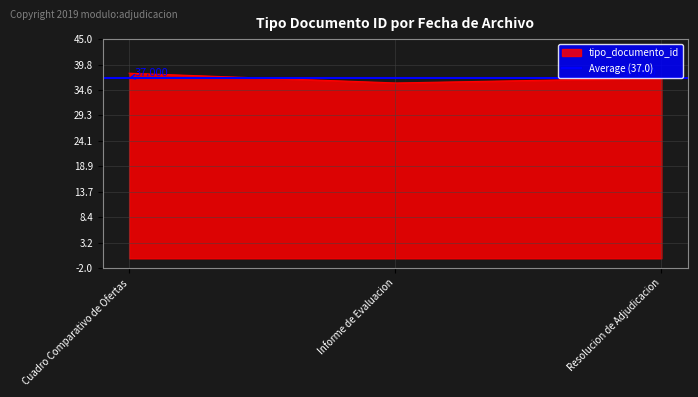

Reading right to left, what are all the values shown in this chart?

2011-10-21 08:26:34=37	2011-10-21 08:26:34=36	2011-10-21 08:26:34=38